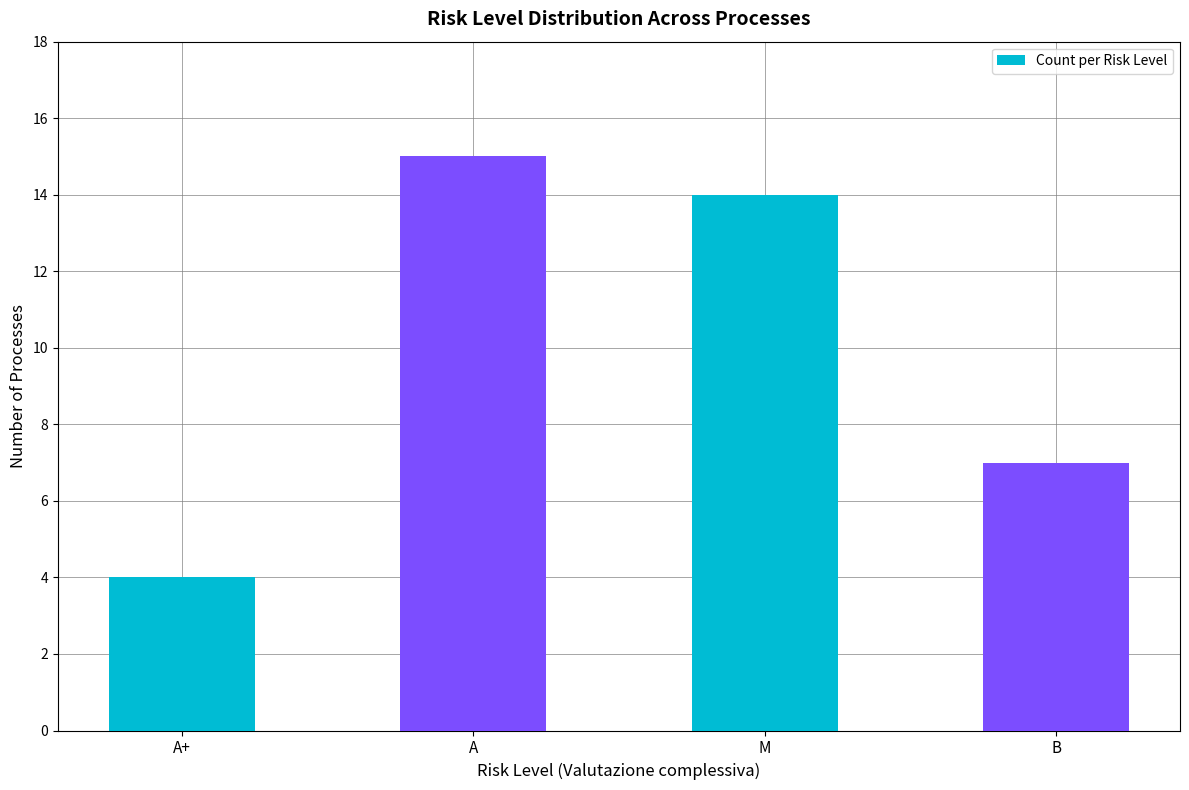

What is the change in value from A+ to M?

+10